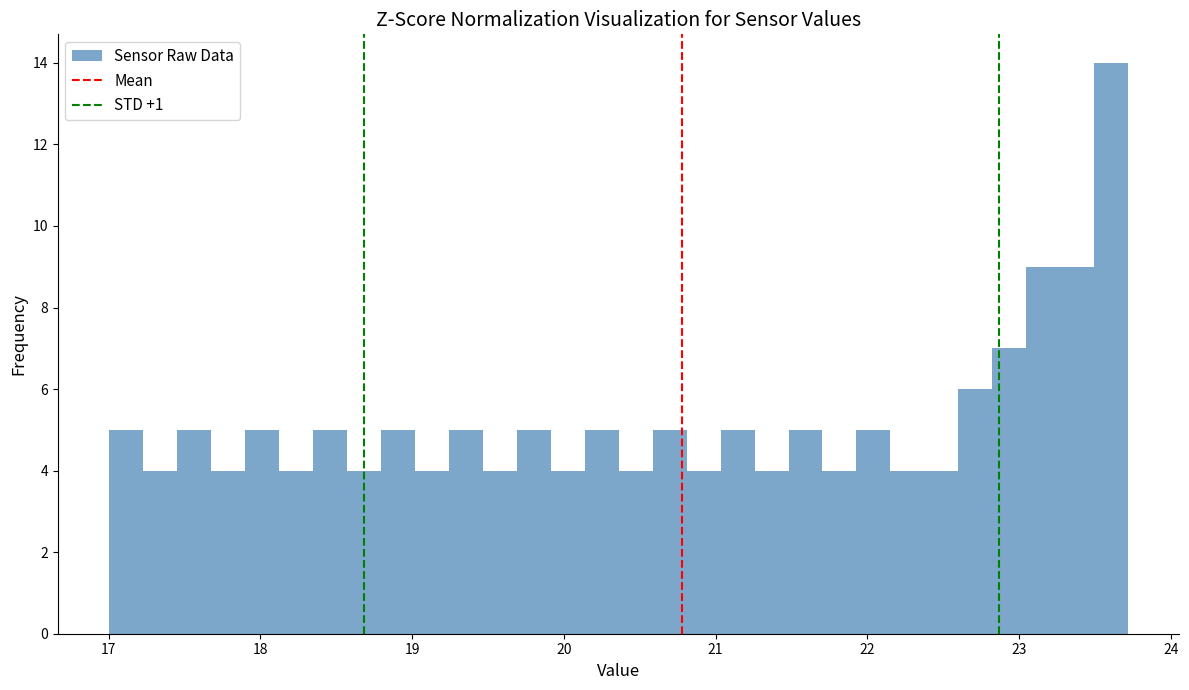

Read against the x-axis, roughly where is the centre of the tallest bar?

23.6